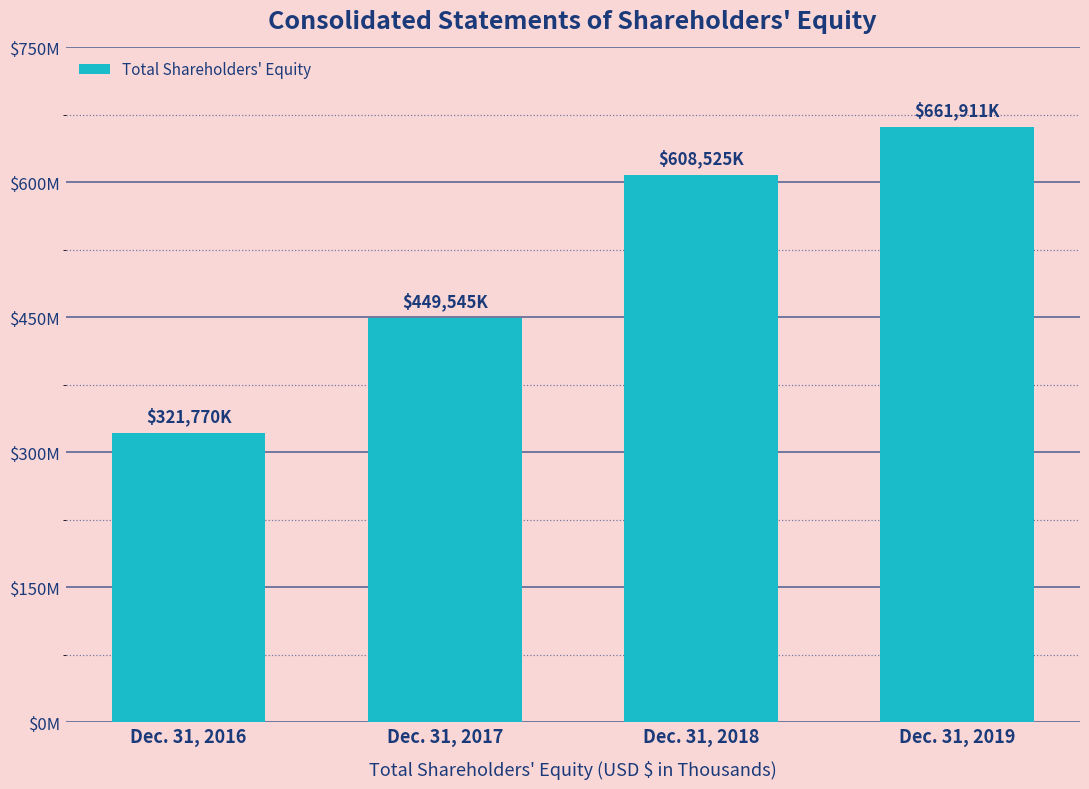

What is the greatest value displayed?

661911